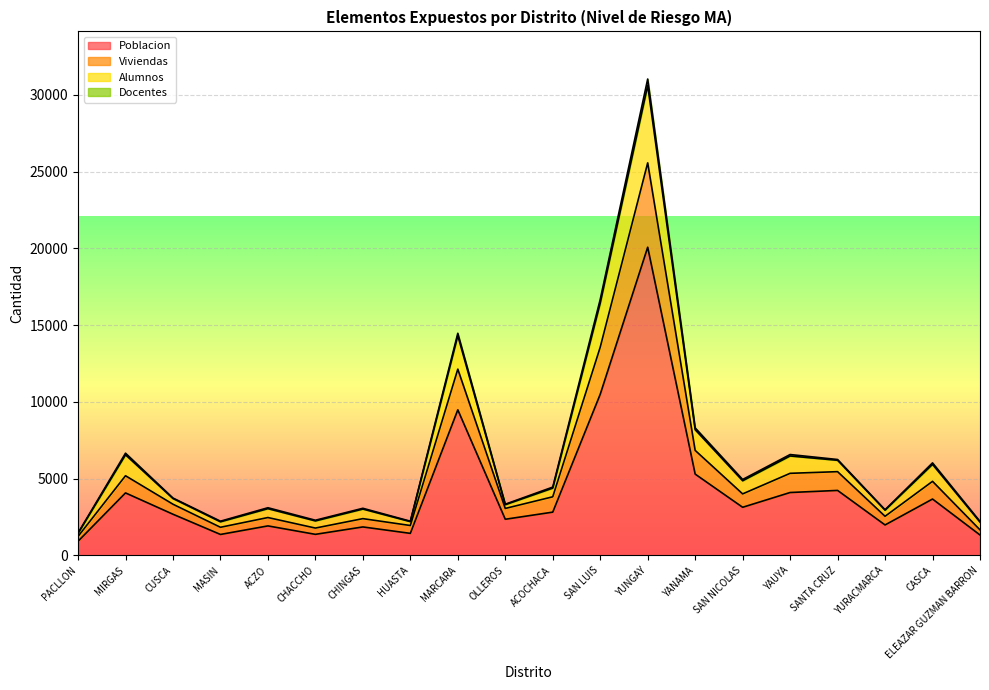

At which category is the sum across all series the highest?

YUNGAY